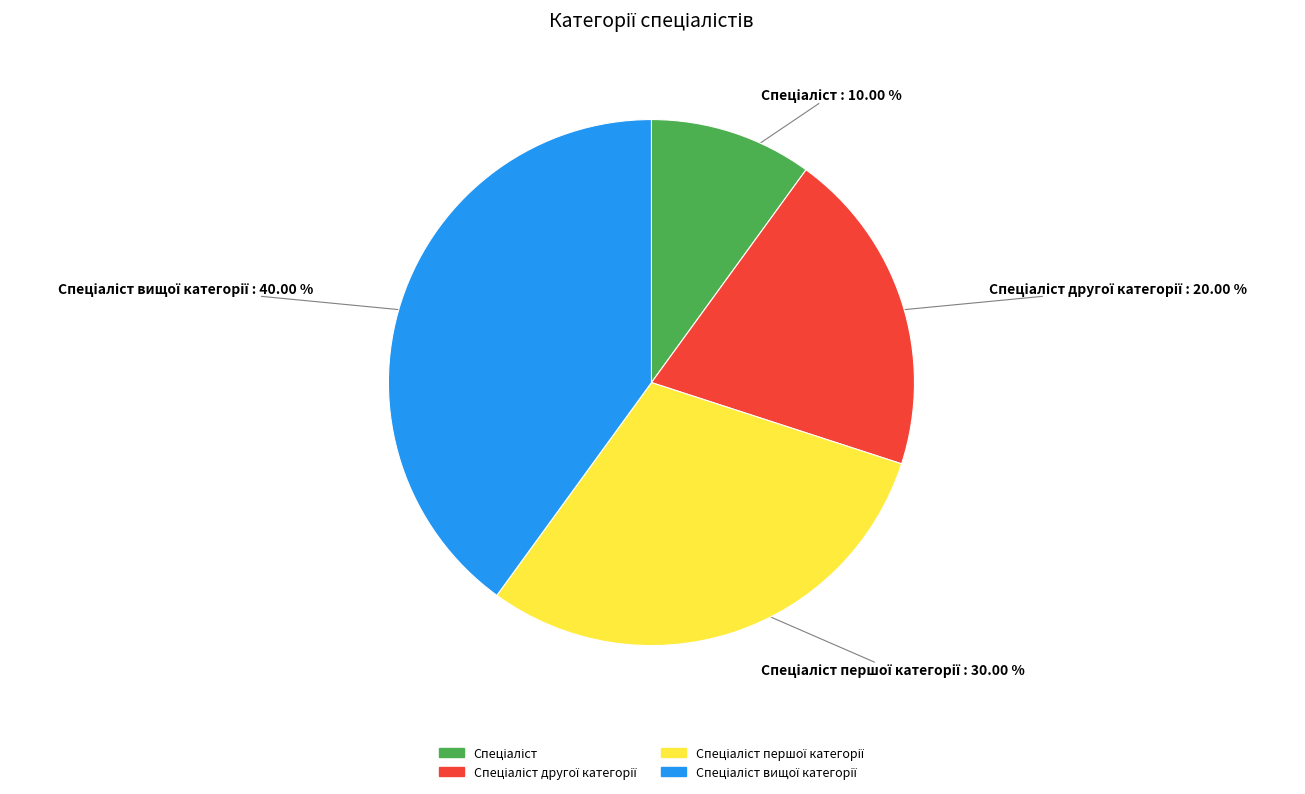

Is there any slice that represents more than half of the pie?

No